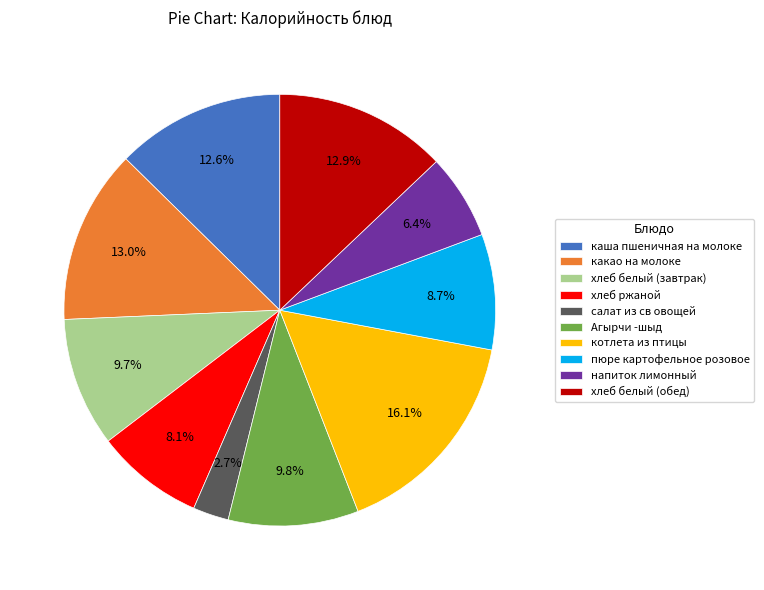

To the nearest percent, what percentage of the pie is Агырчи -шыд?

10%